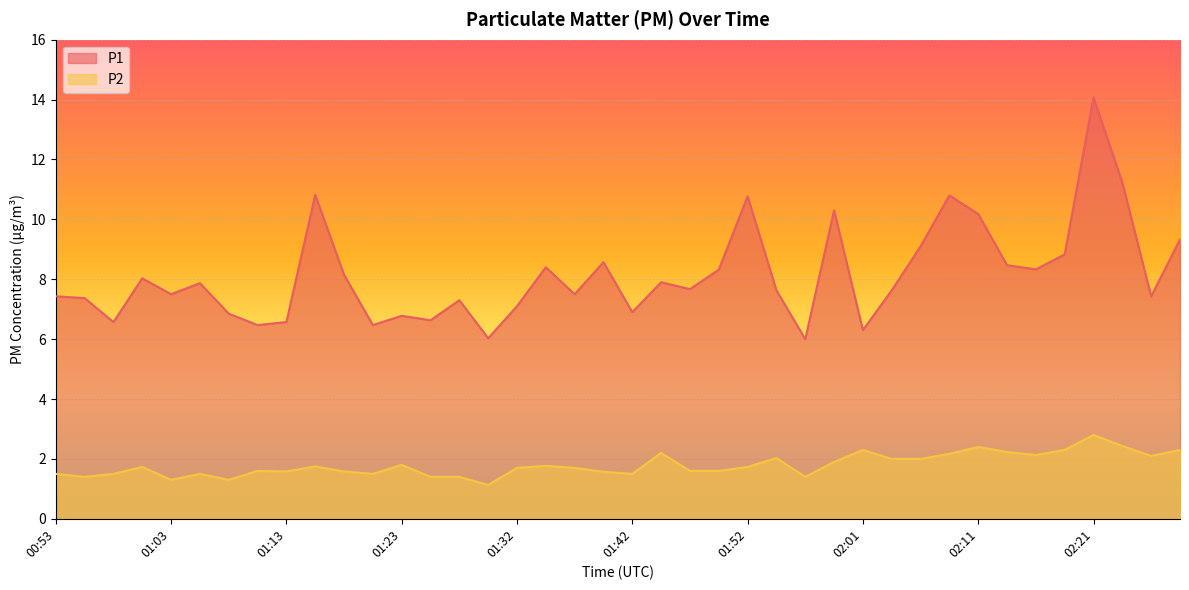

The value of P1 at 01:54 is 7.6. True or false?

True